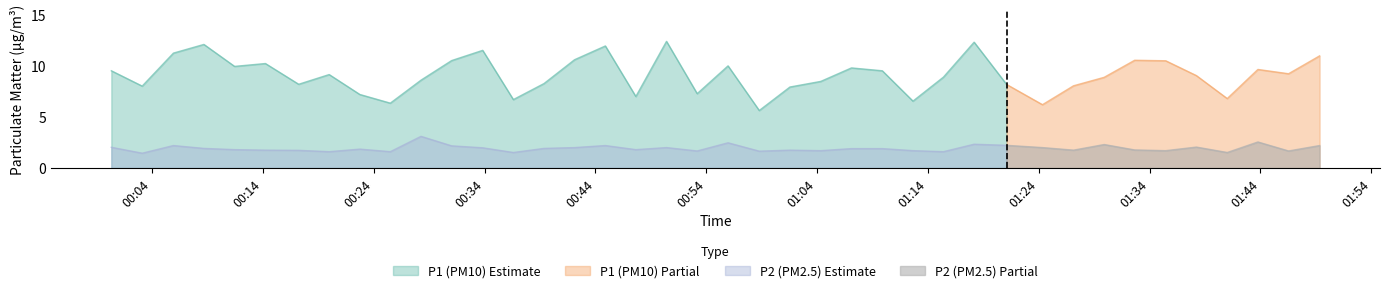

Reading right to left, transcribe all the data shown in this chart.

P1: 39=11.0	38=9.2	37=9.7	36=6.8	35=9.1	34=10.5	33=10.6	32=8.9	31=8.1	30=6.2	29=8.2	28=12.3	27=8.9	26=6.5	25=9.5	24=9.8	23=8.5	22=7.9	21=5.6	20=10.0	19=7.3	18=12.4	17=7.0	16=11.9	15=10.6	14=8.3	13=6.7	12=11.5	11=10.5	10=8.6	9=6.3	8=7.2	7=9.2	6=8.2	5=10.2	4=9.9	3=12.1	2=11.2	1=8.0	0=9.5
P2: 39=2.2	38=1.7	37=2.5	36=1.5	35=2.0	34=1.7	33=1.8	32=2.3	31=1.8	30=2.0	29=2.2	28=2.3	27=1.6	26=1.7	25=1.9	24=1.9	23=1.7	22=1.8	21=1.6	20=2.5	19=1.7	18=2.0	17=1.8	16=2.2	15=2.0	14=1.9	13=1.5	12=2.0	11=2.2	10=3.1	9=1.6	8=1.9	7=1.6	6=1.7	5=1.8	4=1.8	3=1.9	2=2.2	1=1.4	0=2.0